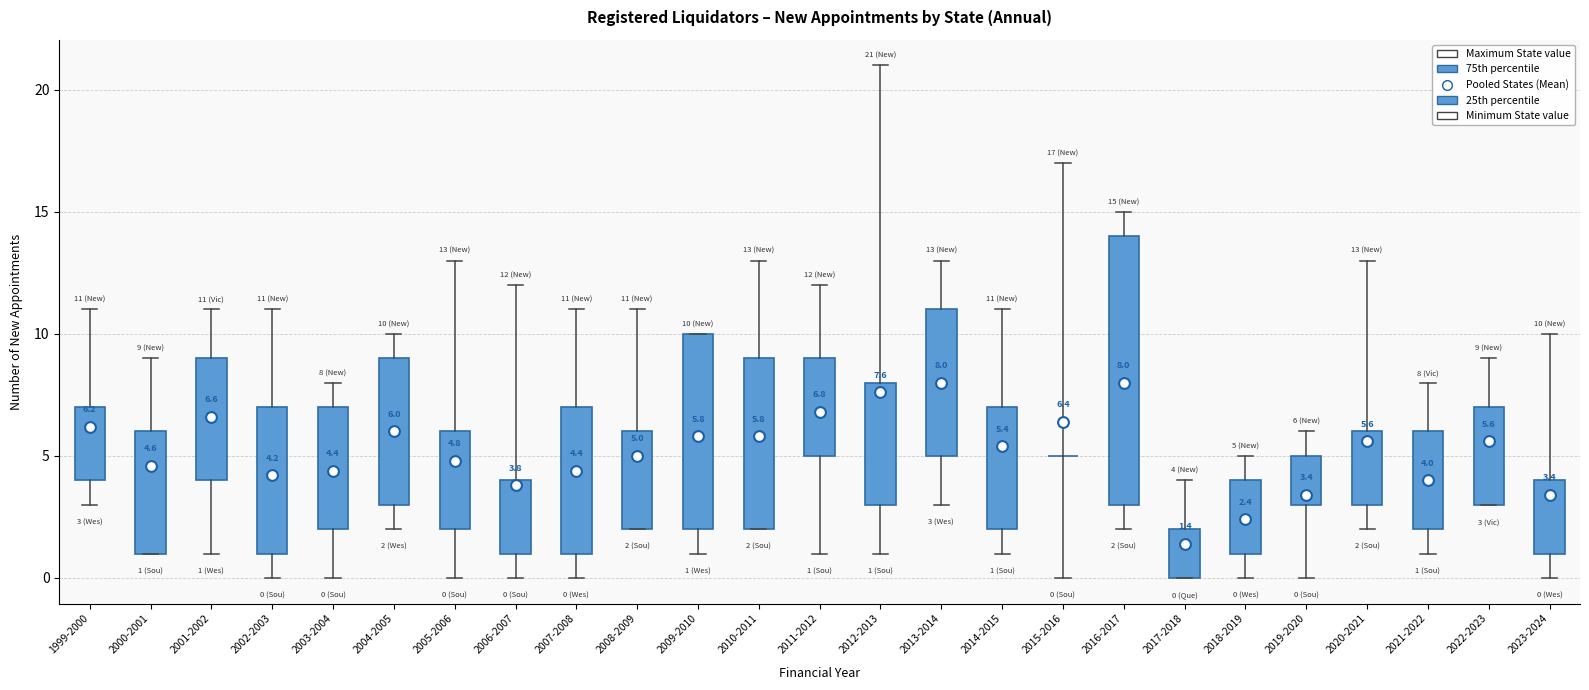

Comparing the boxes themselves (not the whiskers), which one is the tallest?

2016-2017